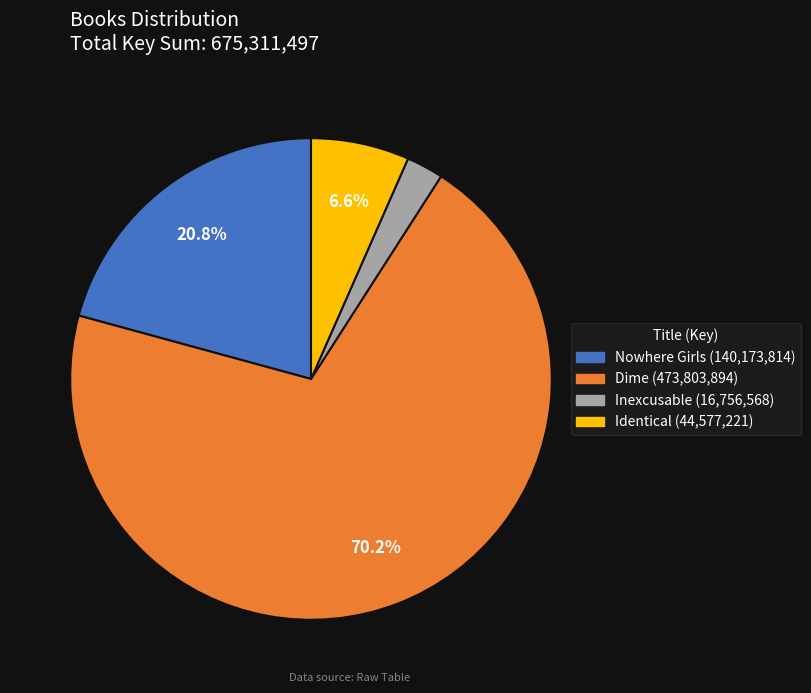

To the nearest percent, what is the average slice percentage?

25%